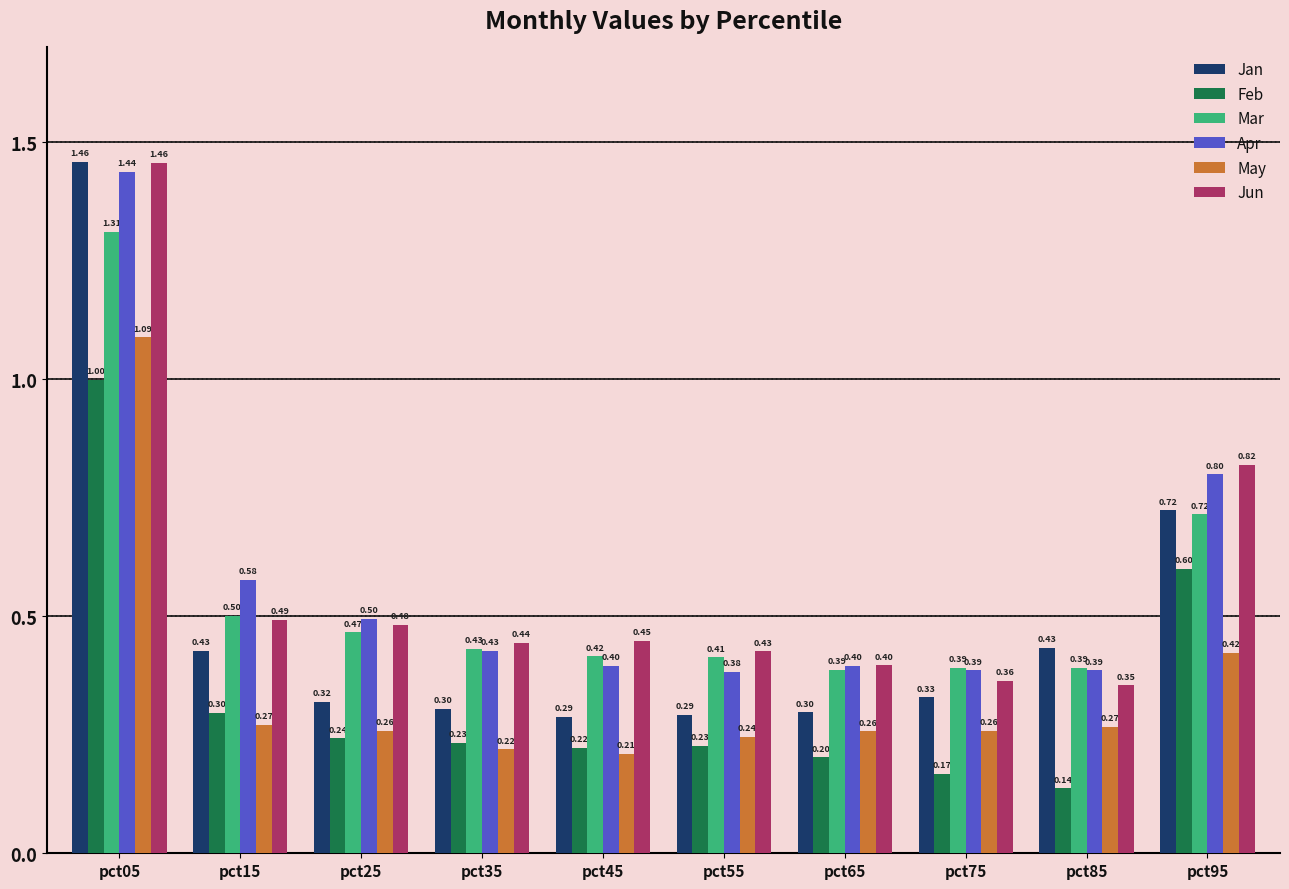

What is the sum of the Feb values at pct85 and pct65?

0.3